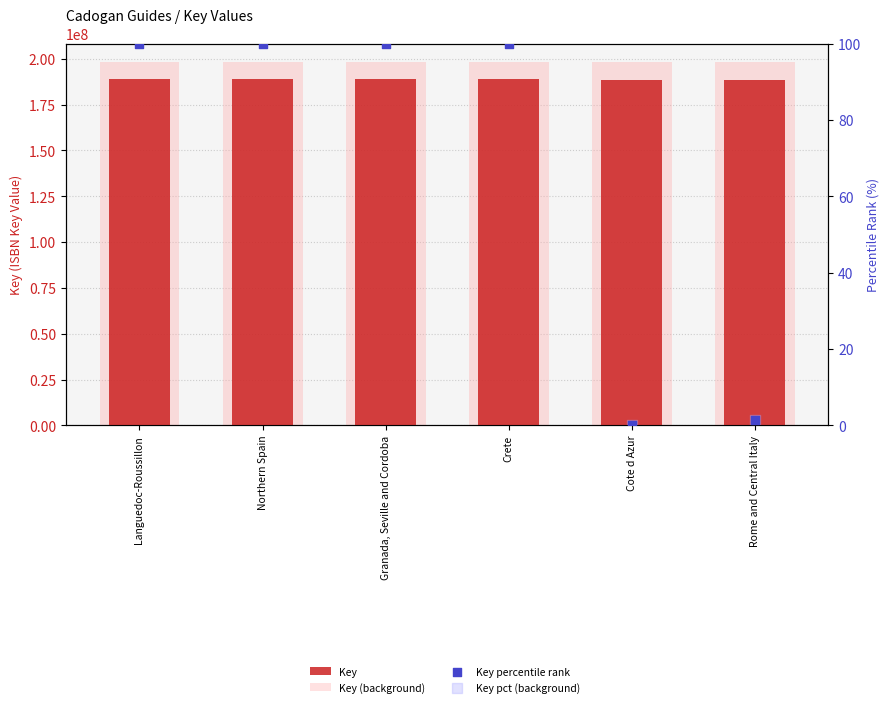

Which series reaches the minimum Y coordinate?

Key percentile rank